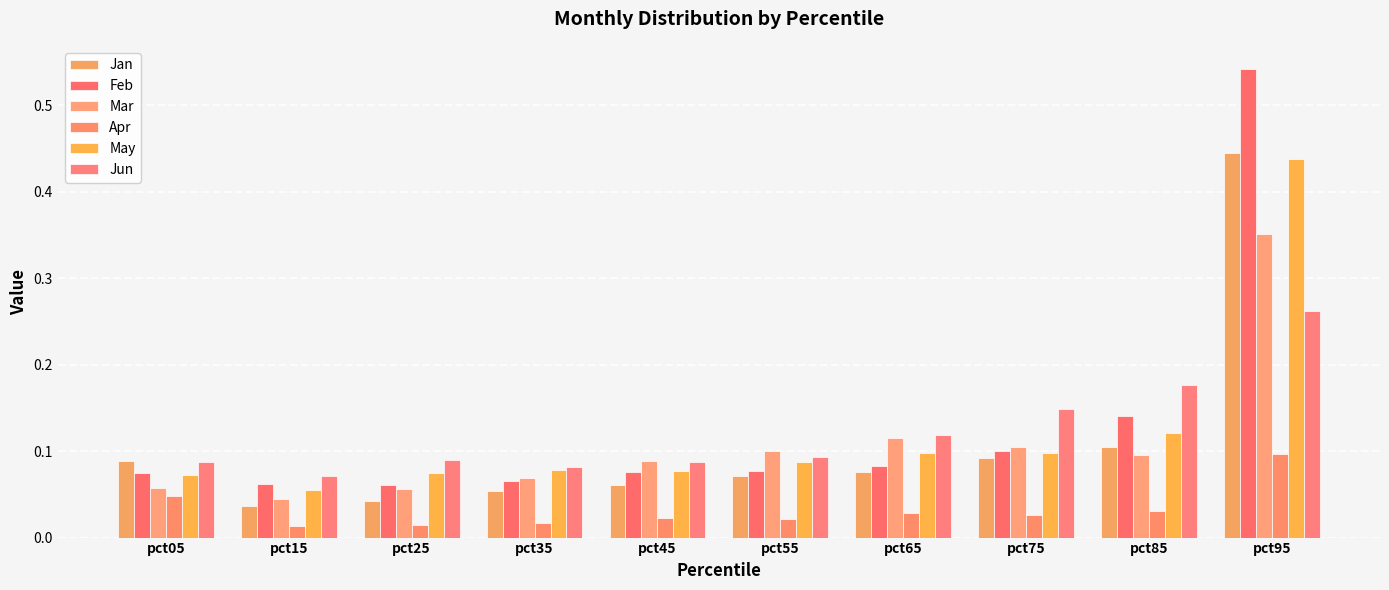

How many data points does each series have?

10